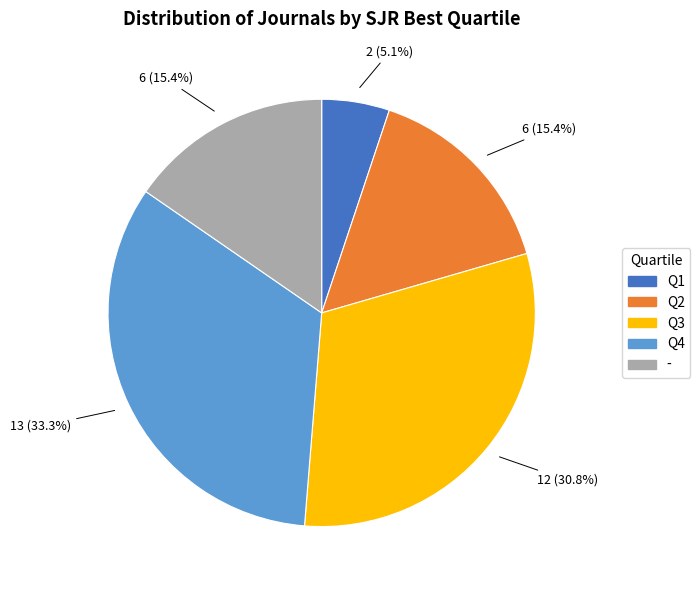

To the nearest percent, what portion does Q4 represent?

33%